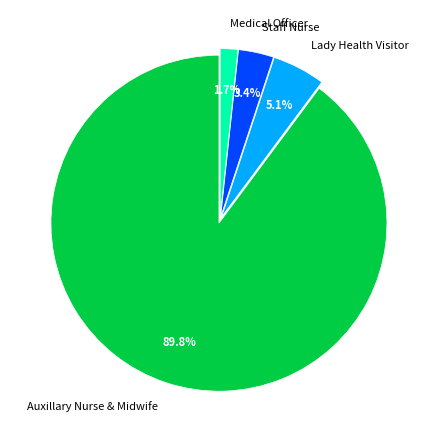

What percentage do Lady Health Visitor and Medical Officer together represent?

6.8%